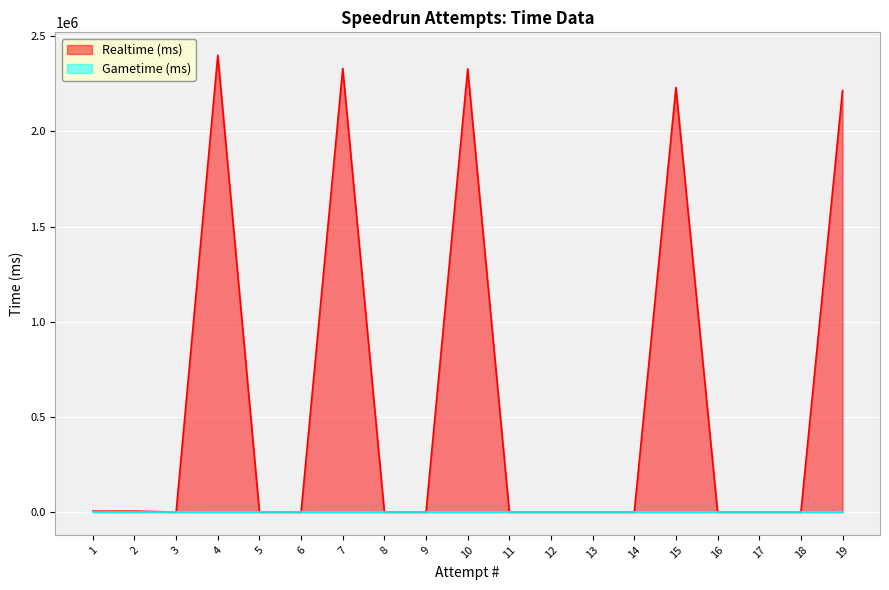

Count the number of values greater than 0.

7